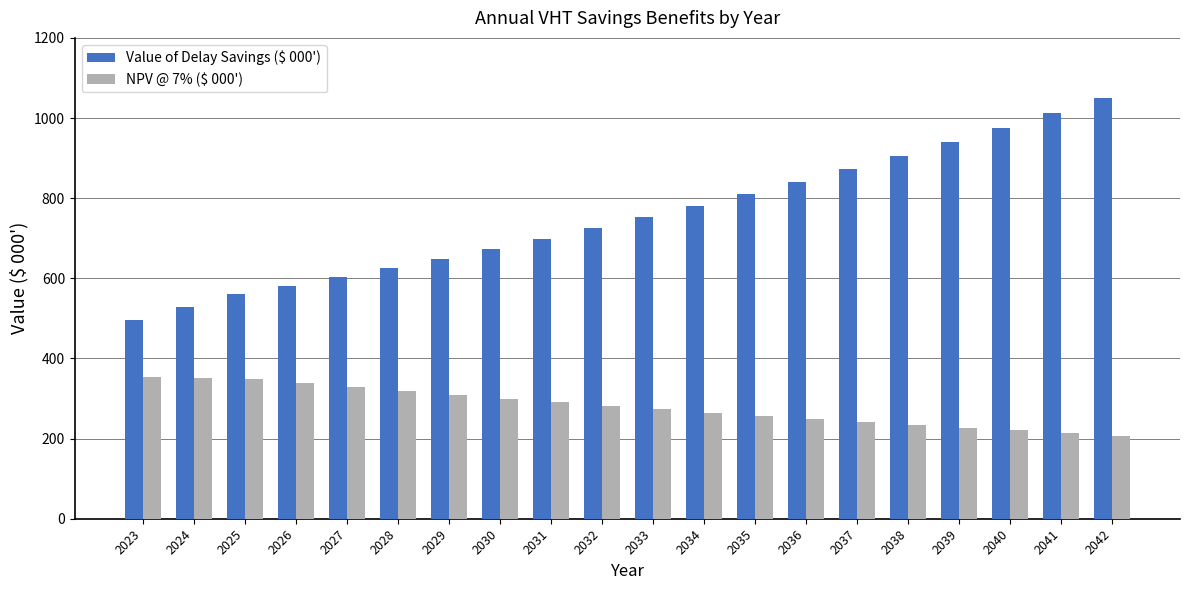

How many data points does each series have?

20